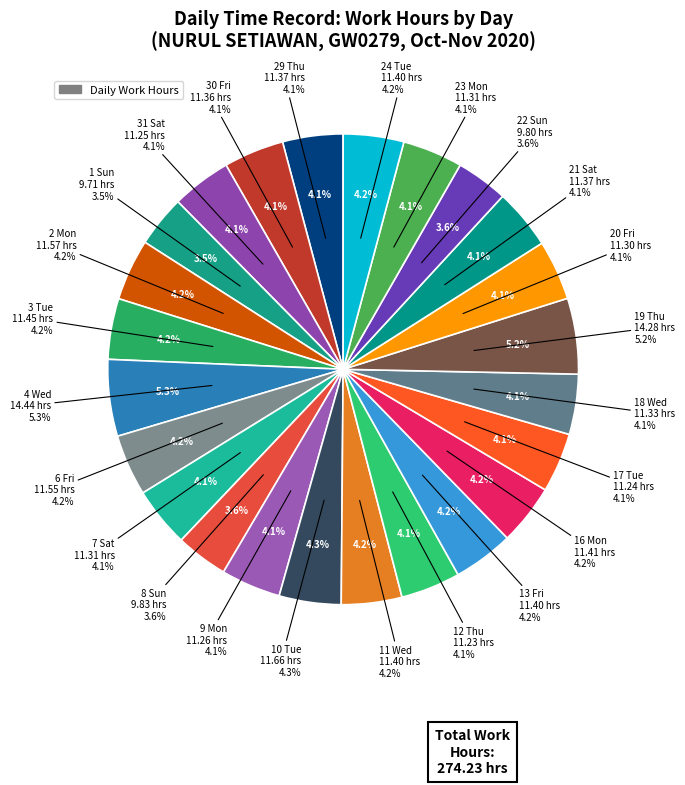

To the nearest percent, what portion does 4 Wed represent?

5%